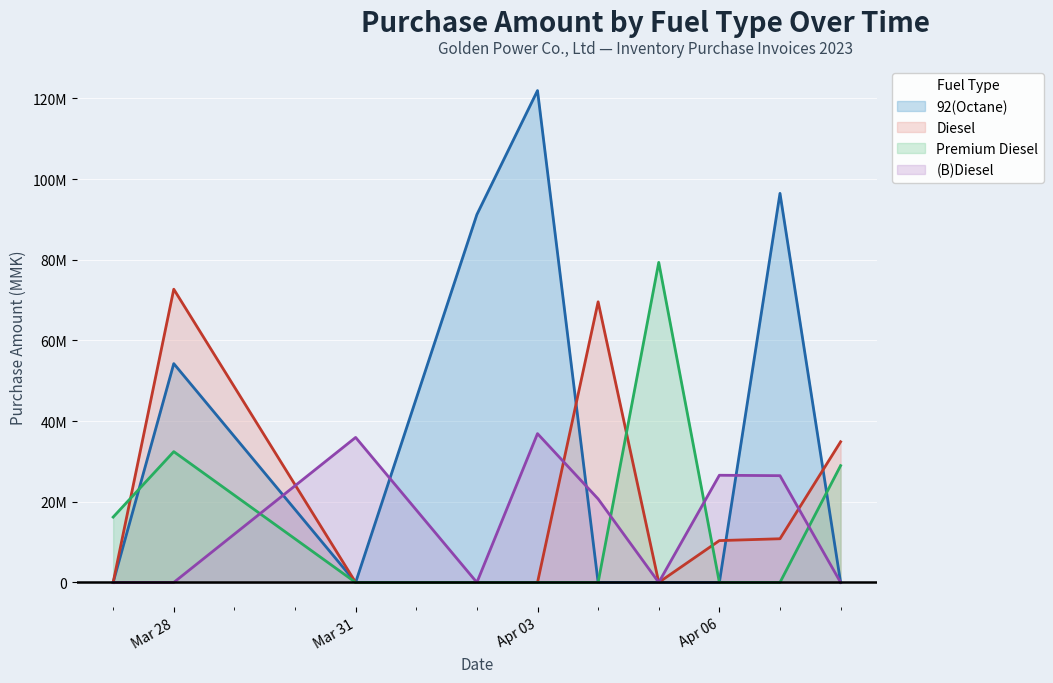

What is the difference between the maximum and second lowest values in the Diesel (line) series?

72699125.0